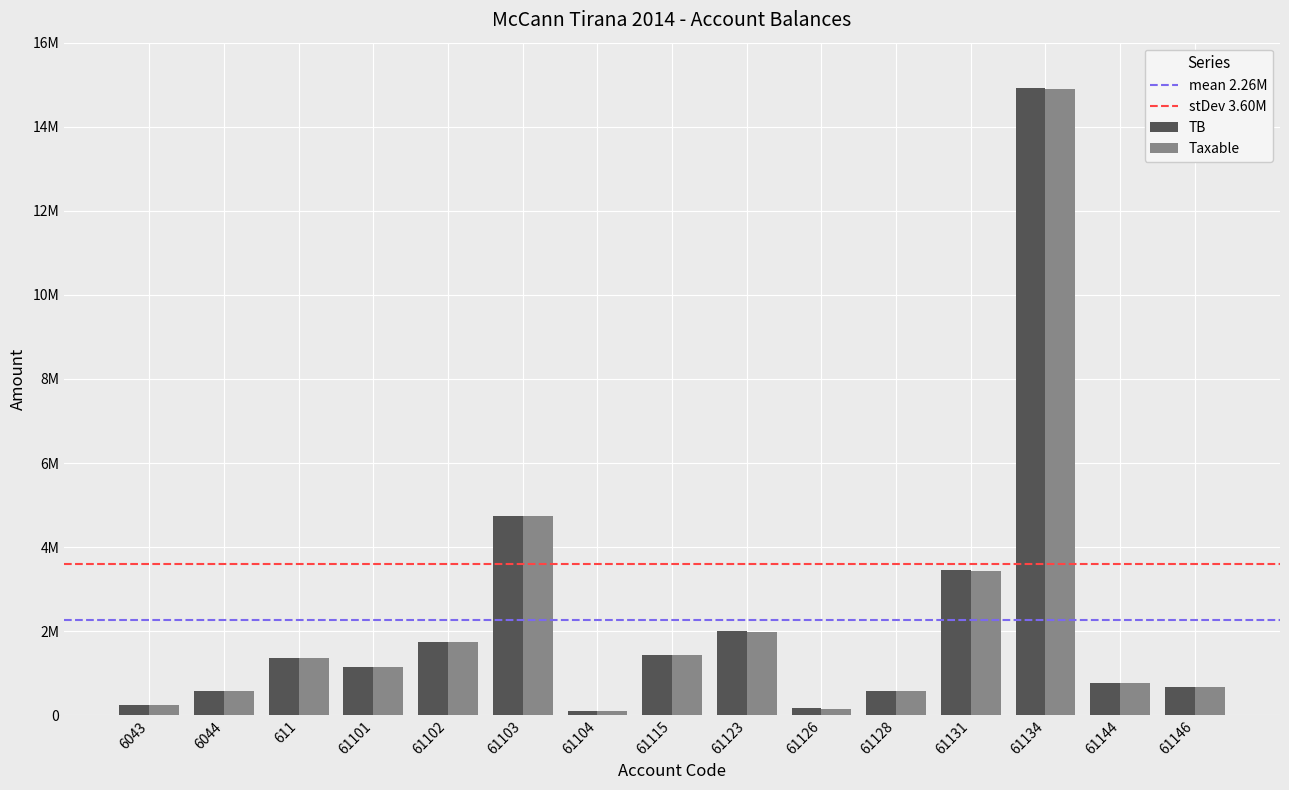

Does the chart contain stacked bars?

No